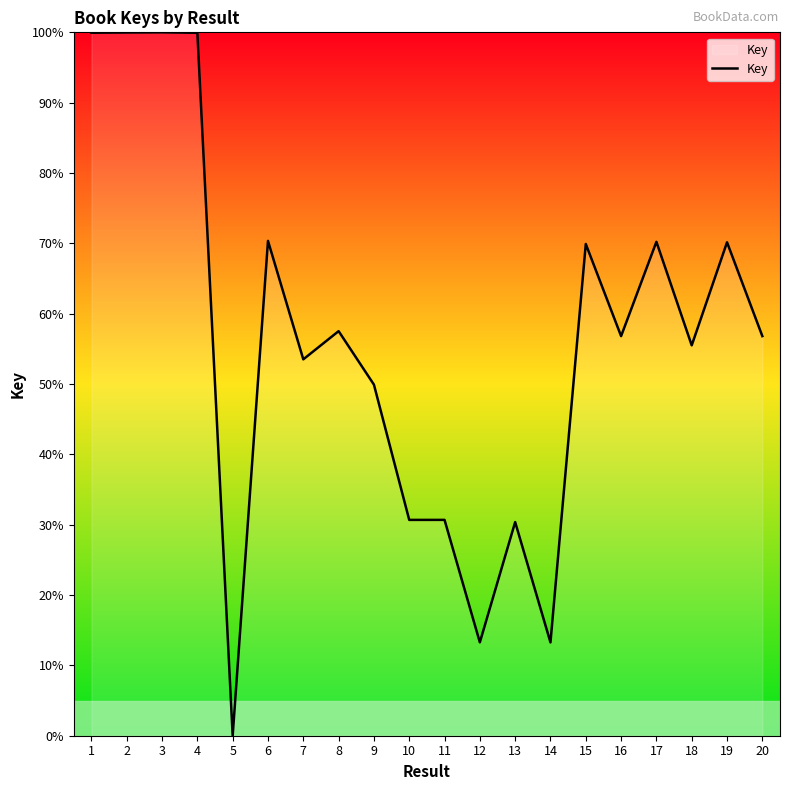

Count the number of data series in this chart.

1